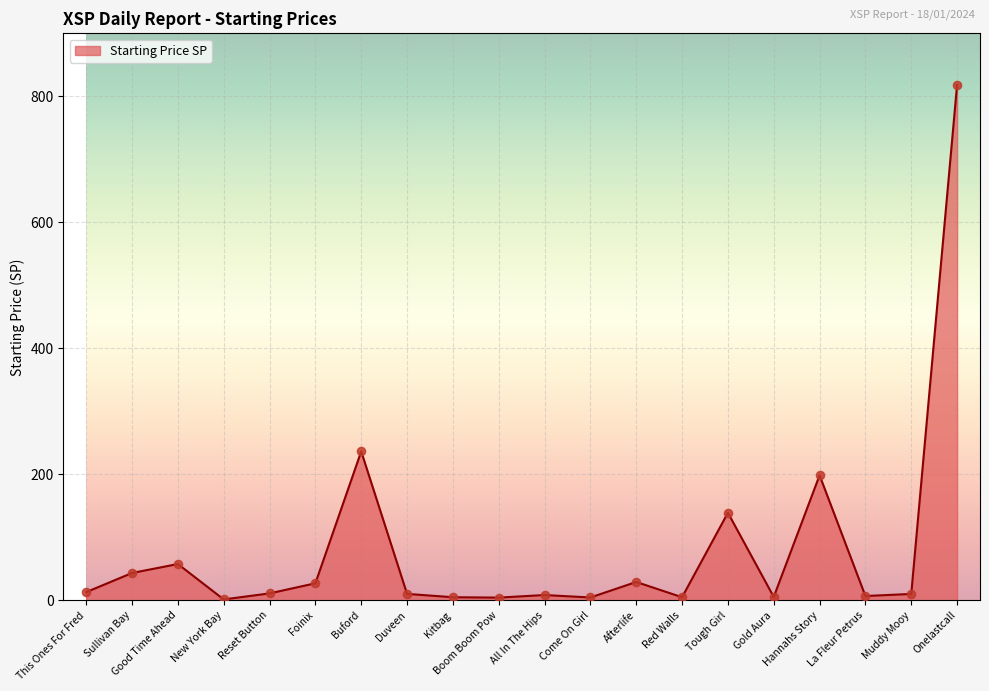

What is the change in value from Reset Button to Duveen?

-0.8